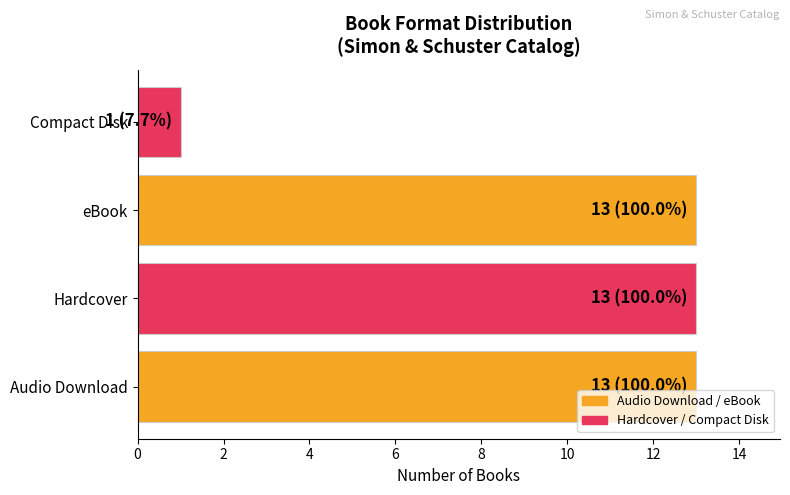

What is the difference between the maximum and minimum values?

12